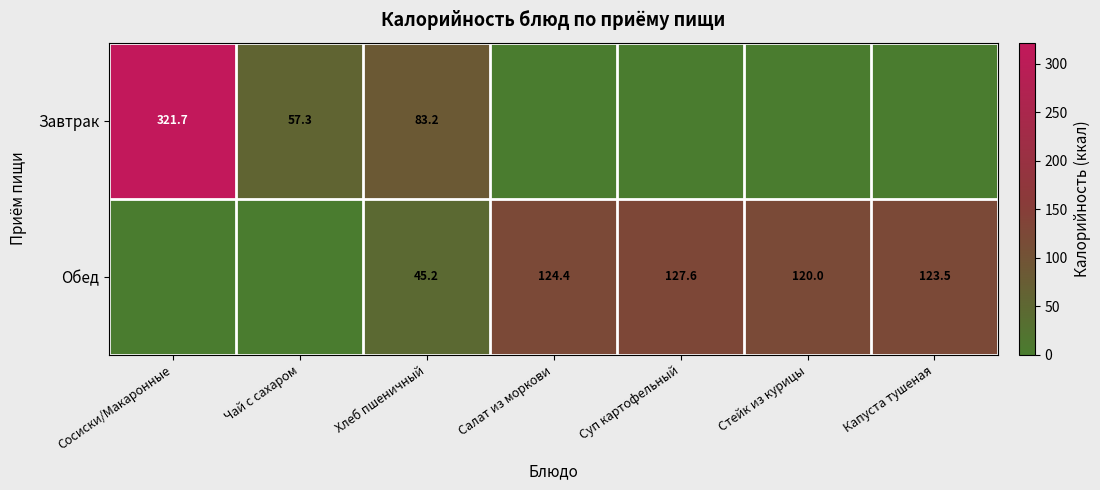

The value of Обед at Салат из моркови is 75.5. True or false?

False